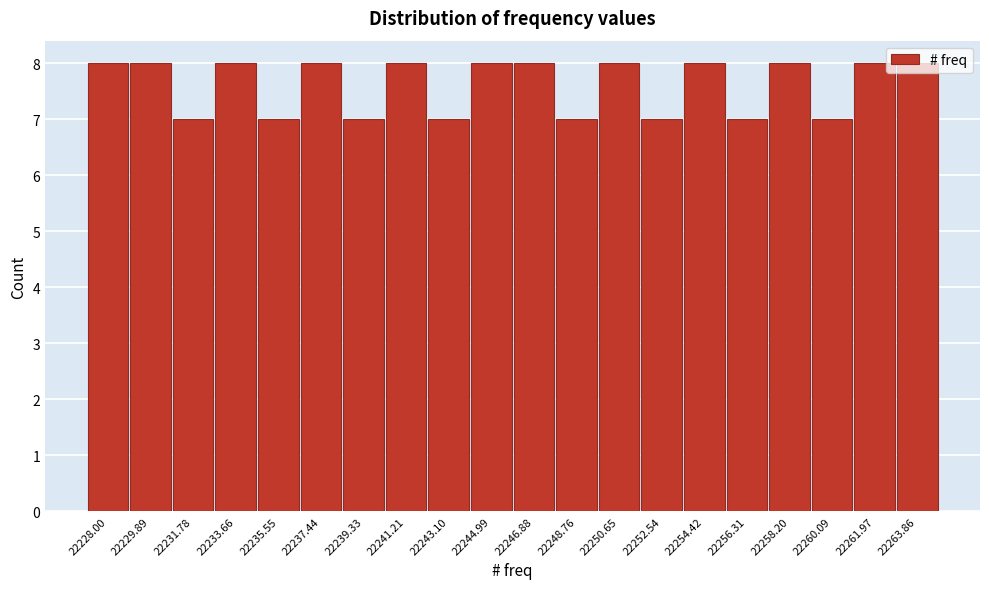

What is the minimum value shown in the chart?

7